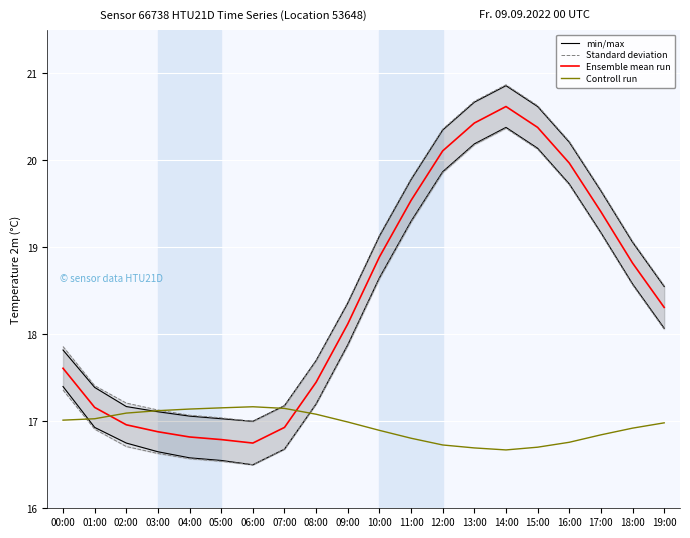

What is the total value across all series at 18:00?

73.4